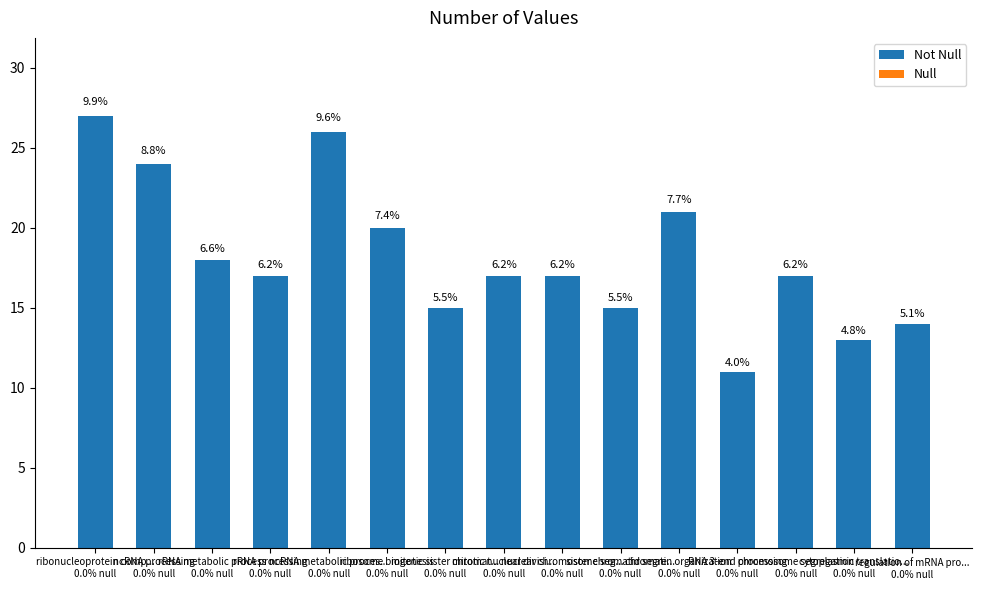

Reading left to right, what are all the values shown in this chart?

Not Null: 27	24	18	17	26	20	15	17	17	15	21	11	17	13	14
Null: 0	0	0	0	0	0	0	0	0	0	0	0	0	0	0